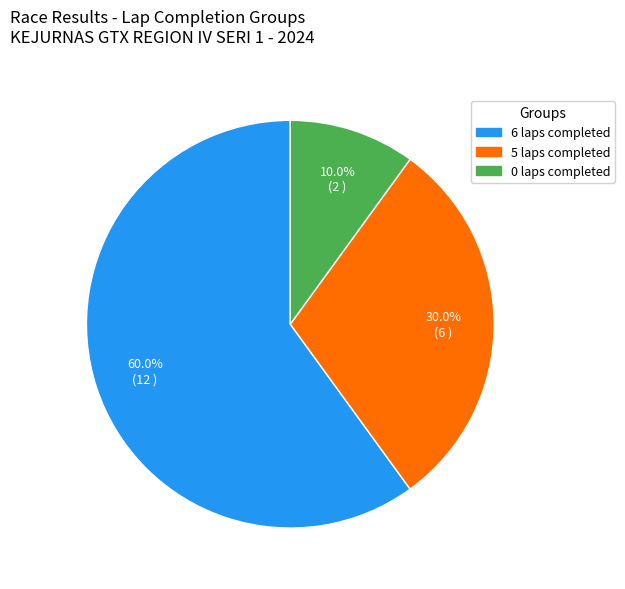

Is there any slice that represents more than half of the pie?

Yes